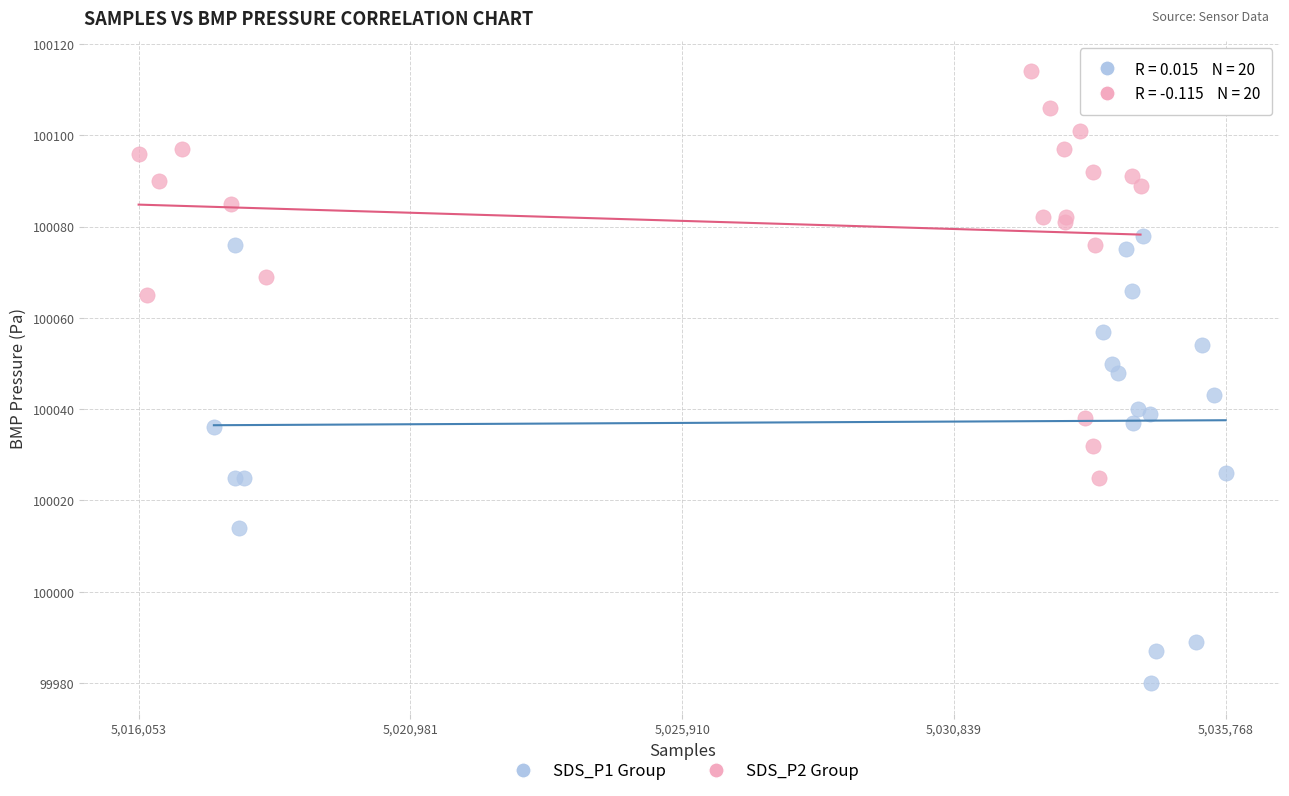

Which series has the largest Y range (max minus min)?

SDS_P1 Group